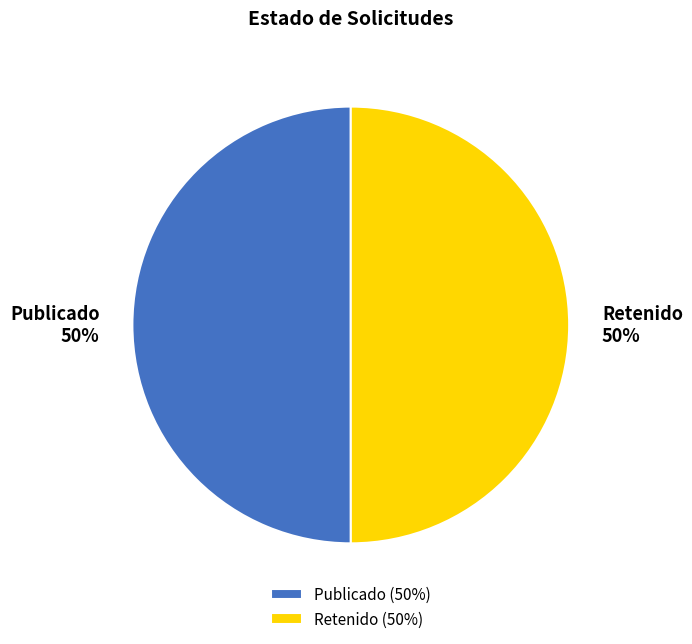

To the nearest percent, what percentage of the pie is Publicado?

50%